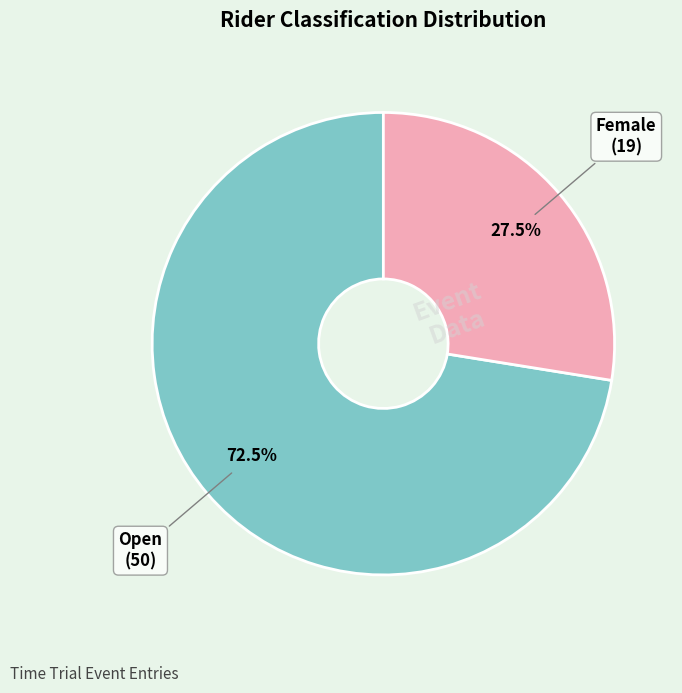

How many slices are in this pie chart?

2